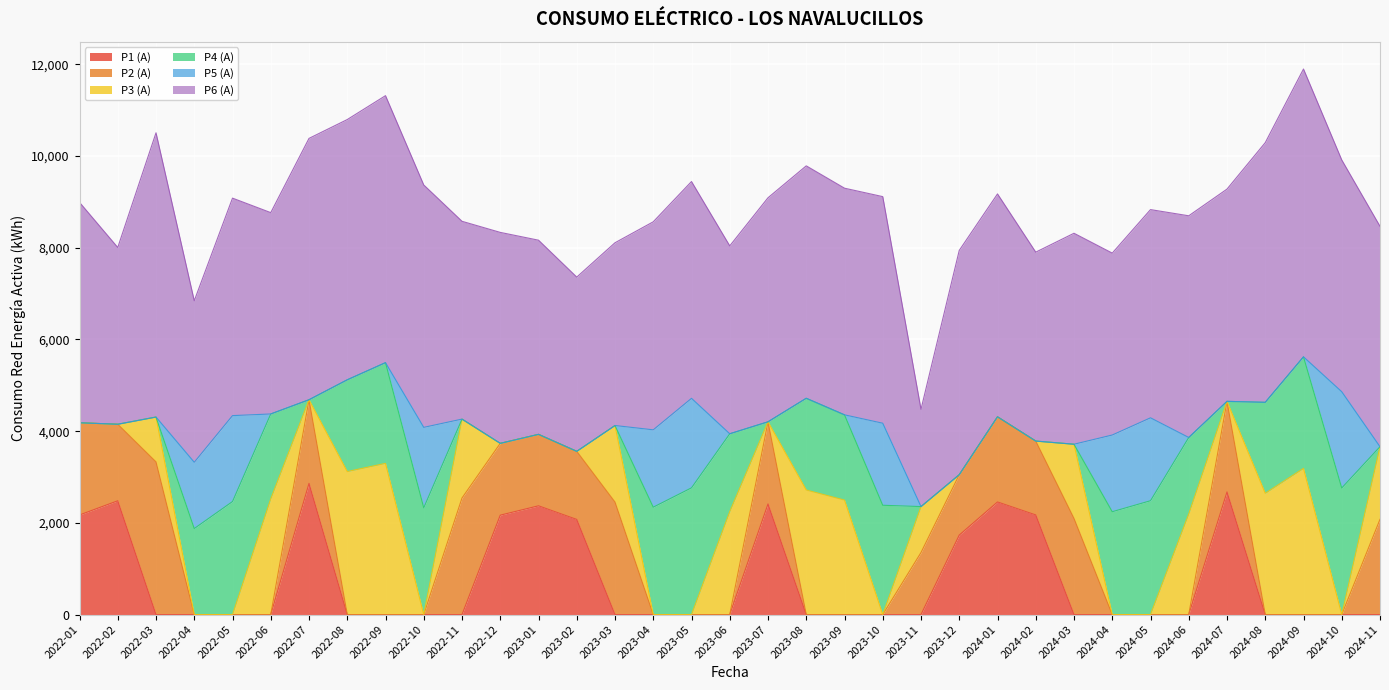

Is the value of P1 (A) at 2023-04 greater than the value of P2 (A) at 2024-11?

No